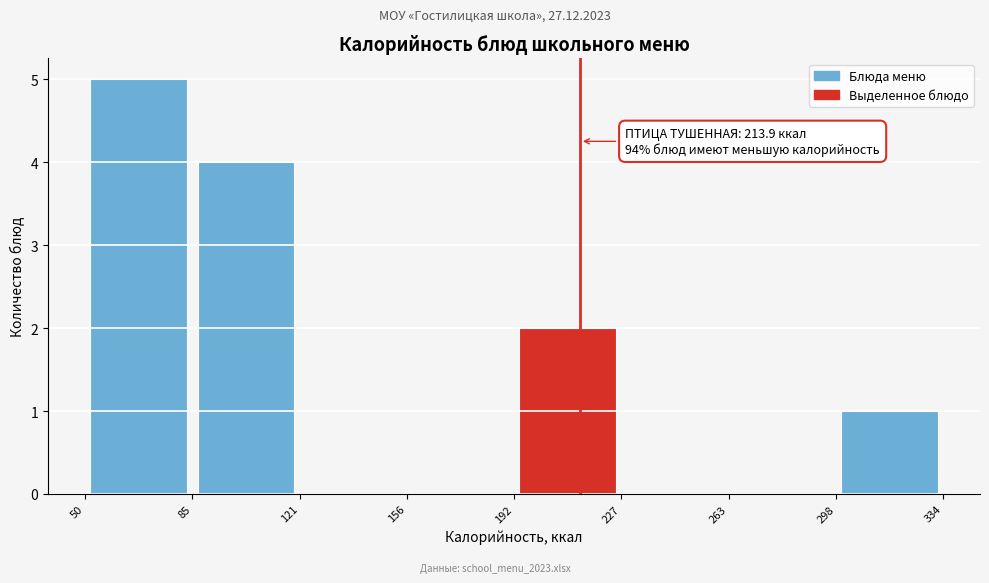

Over which range of the x-axis is the bar tallest?

50 to 85